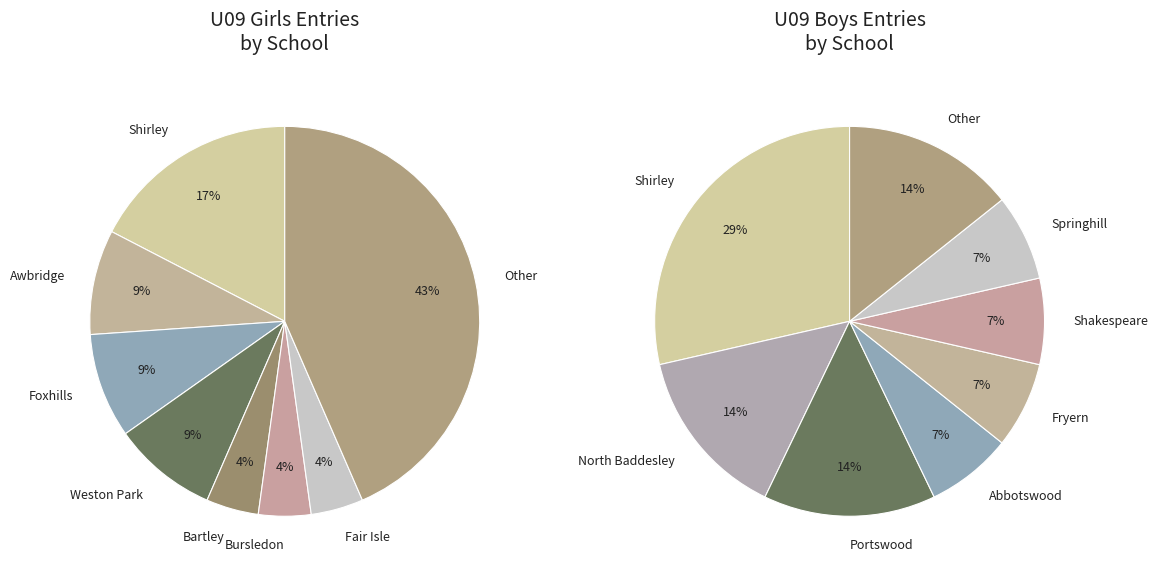

Which category has the biggest portion of the pie?

Other